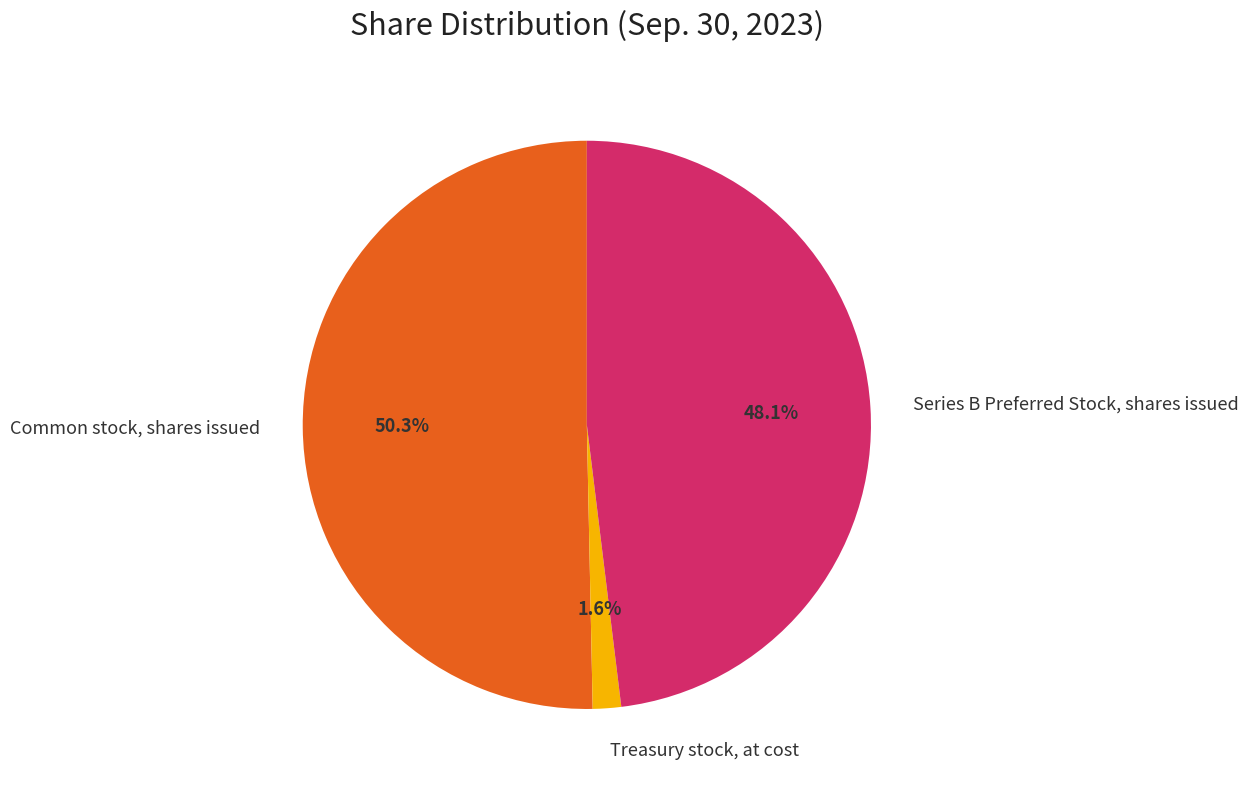

To the nearest percent, what is the difference between the largest and smallest slice percentages?

49%